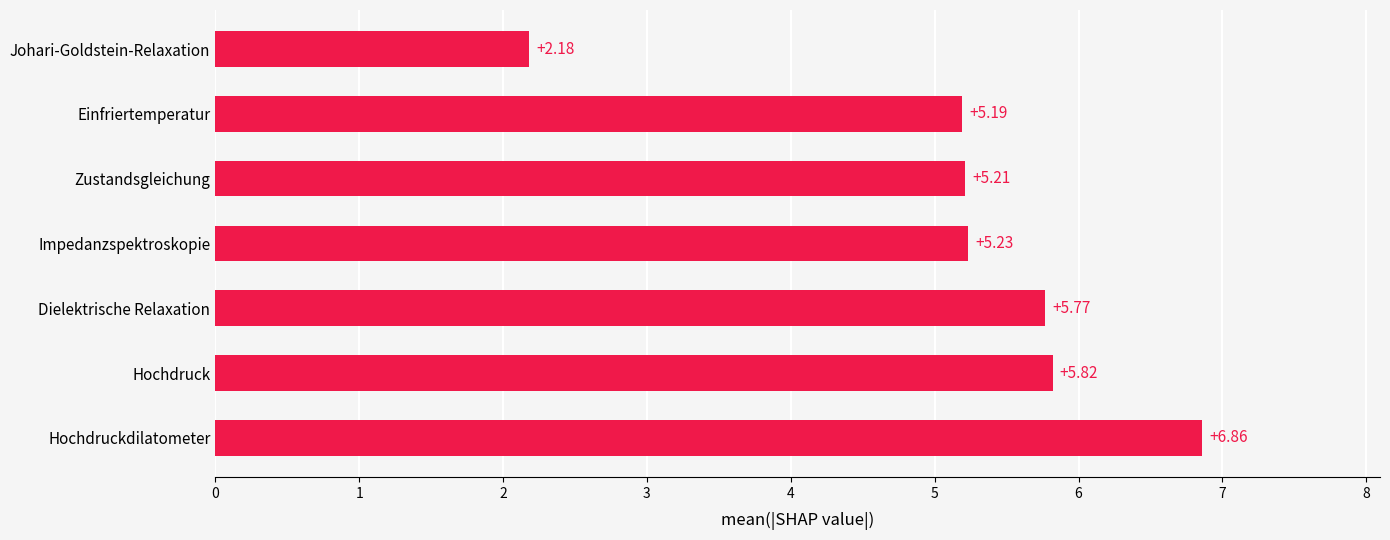

At which category does the chart reach its minimum across all series?

Johari-Goldstein-Relaxation